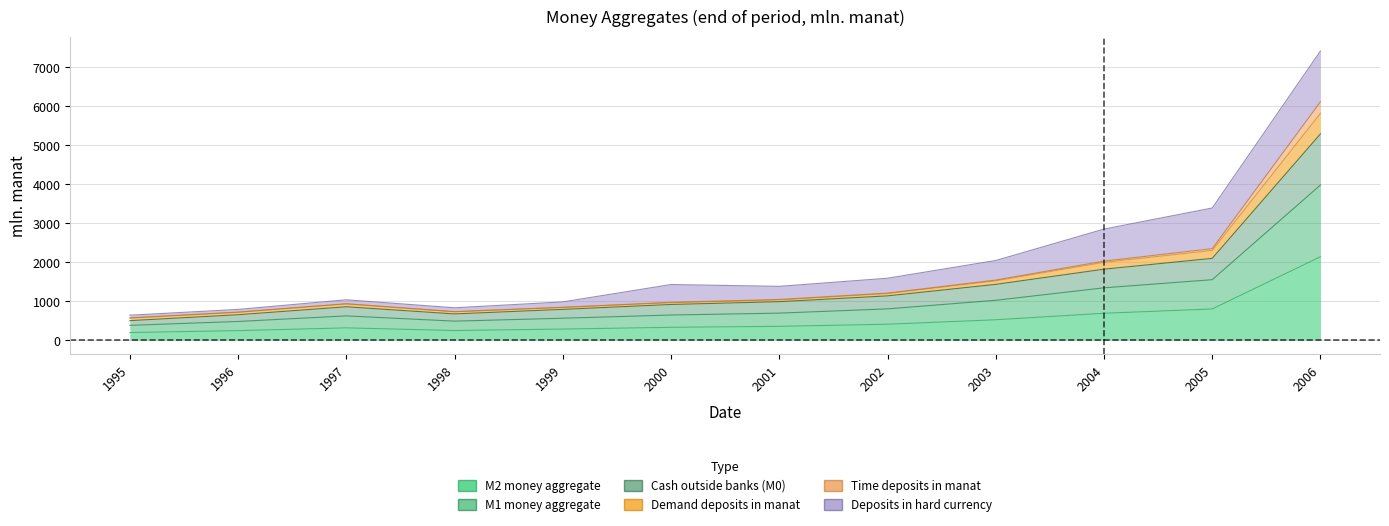

True or false: Cash outside banks (M0) has a value of 260.2 at 1997.

False